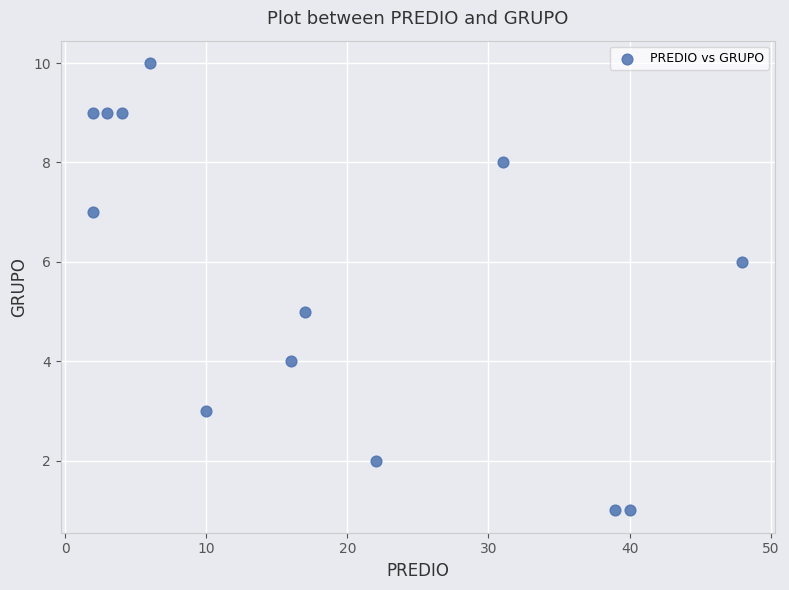

What is the range of X values (max minus min)?

46